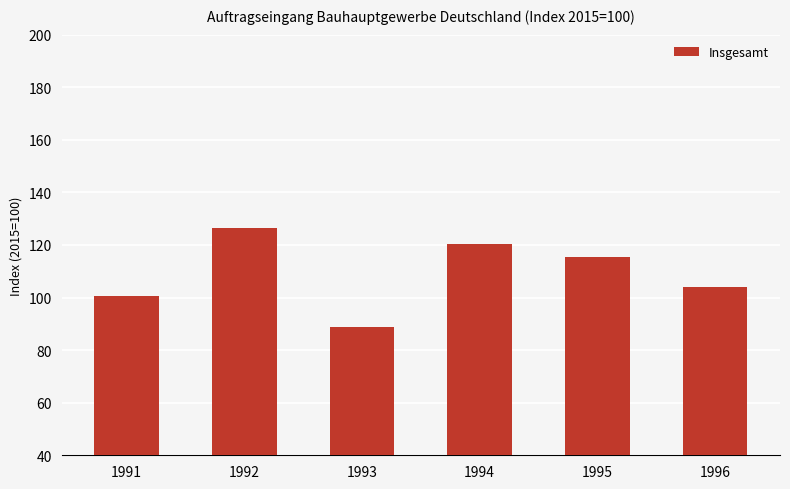

What is the smallest value displayed?

88.7